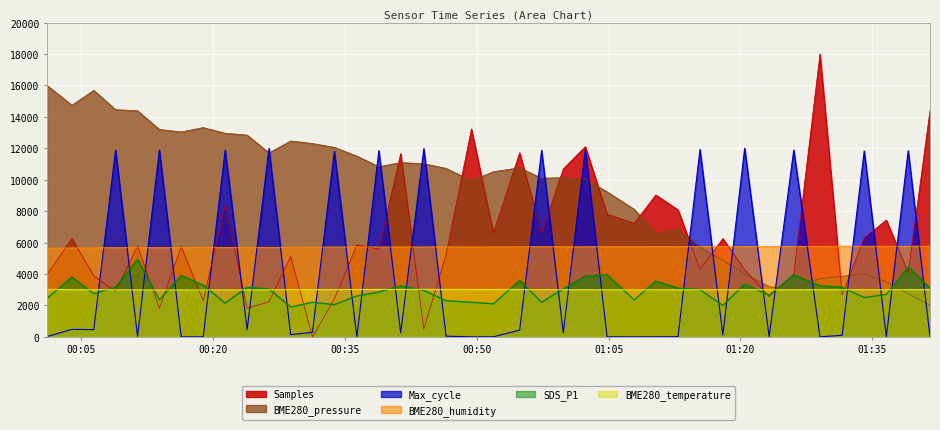

What is the difference between the highest and lowest values at 2023/07/16 00:11:25?

14366.7